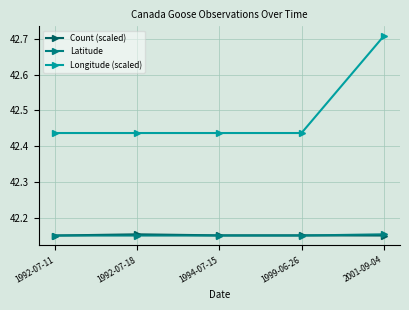

How many Longitude (scaled) values are between 42 and 43?

5